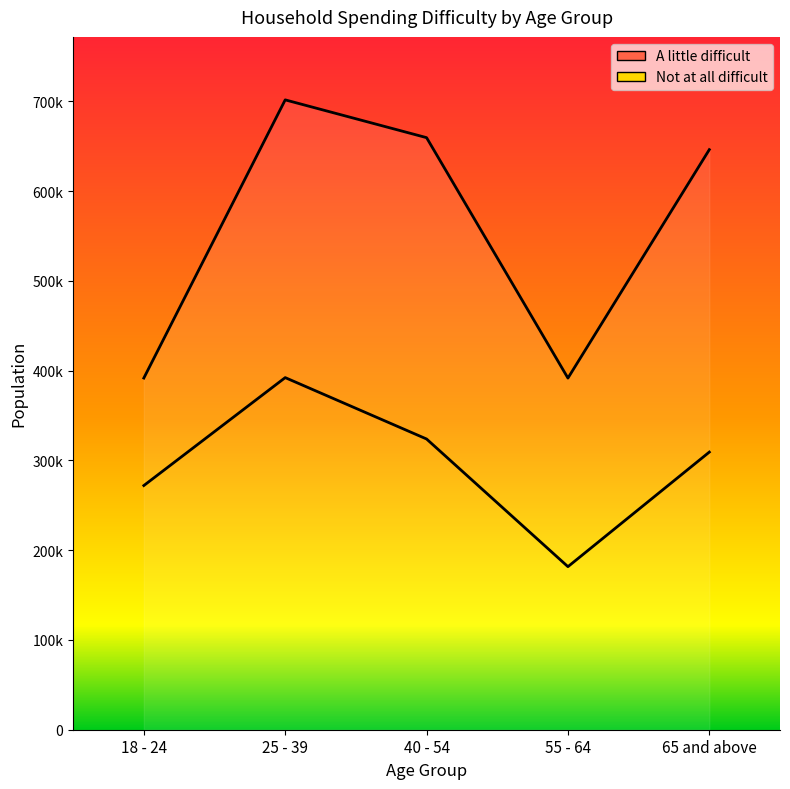

How many points are higher than both their immediate neighbors (excluding endpoints)?

1